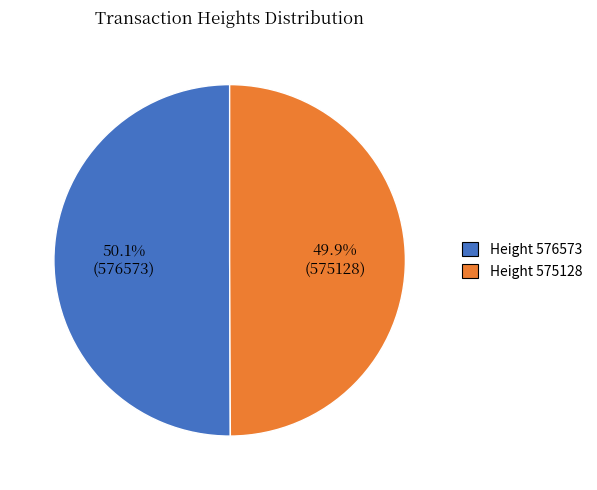

Count the number of slices in the pie.

2